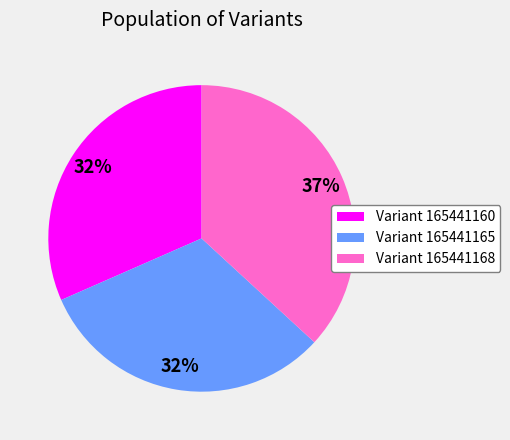

To the nearest percent, what portion does Variant 165441168 represent?

37%